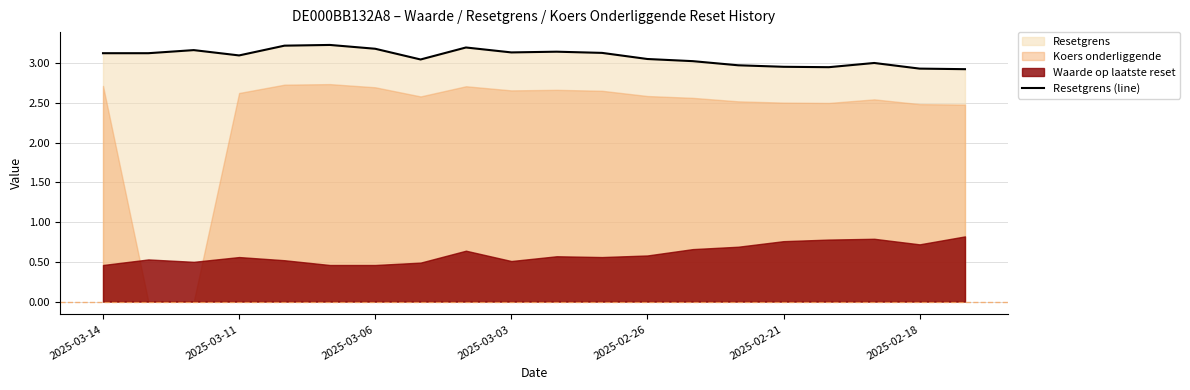

What is the difference between the maximum and minimum values?

0.3